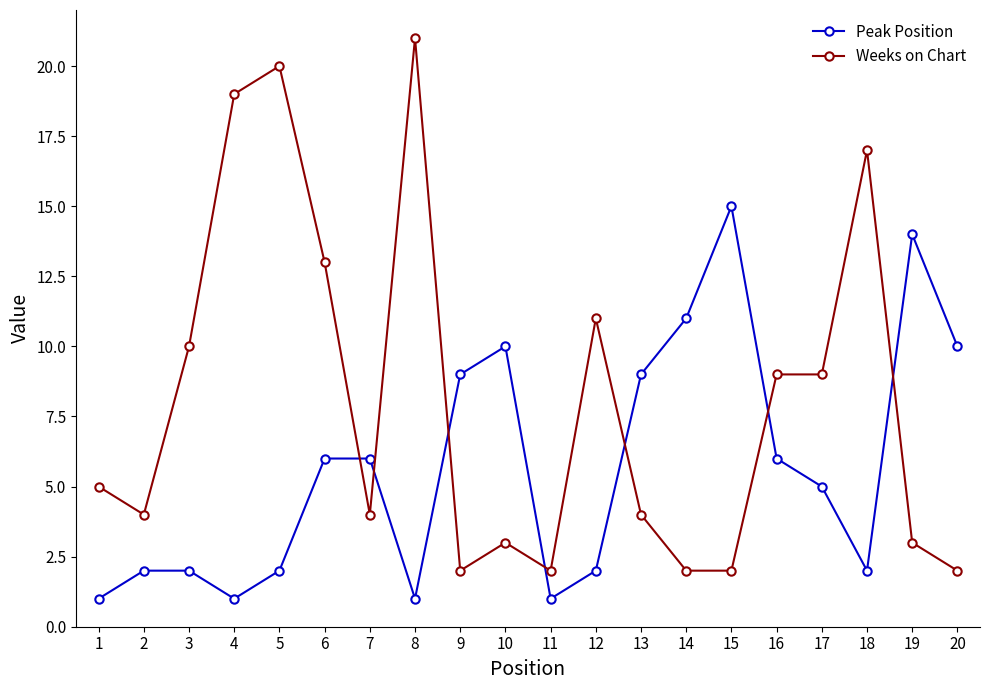

Rank the series by their average value, from lowest to highest.

Peak Position, Weeks on Chart